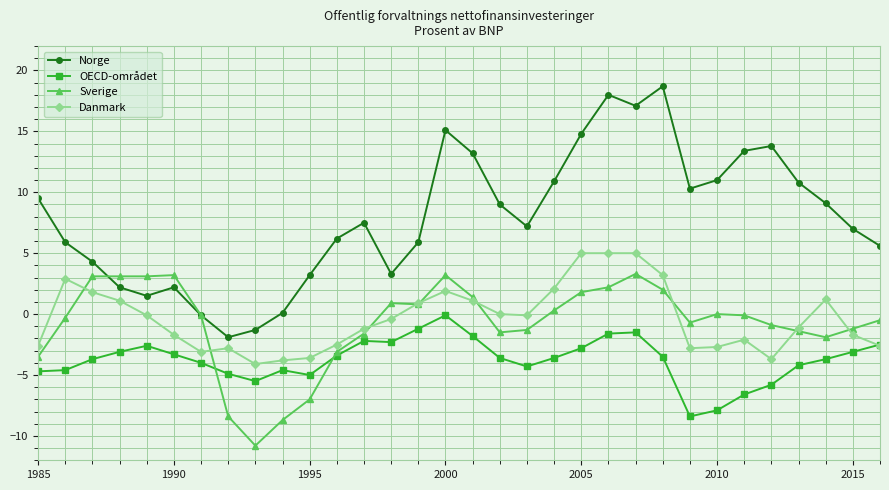

What is the minimum value for Danmark?

-4.1